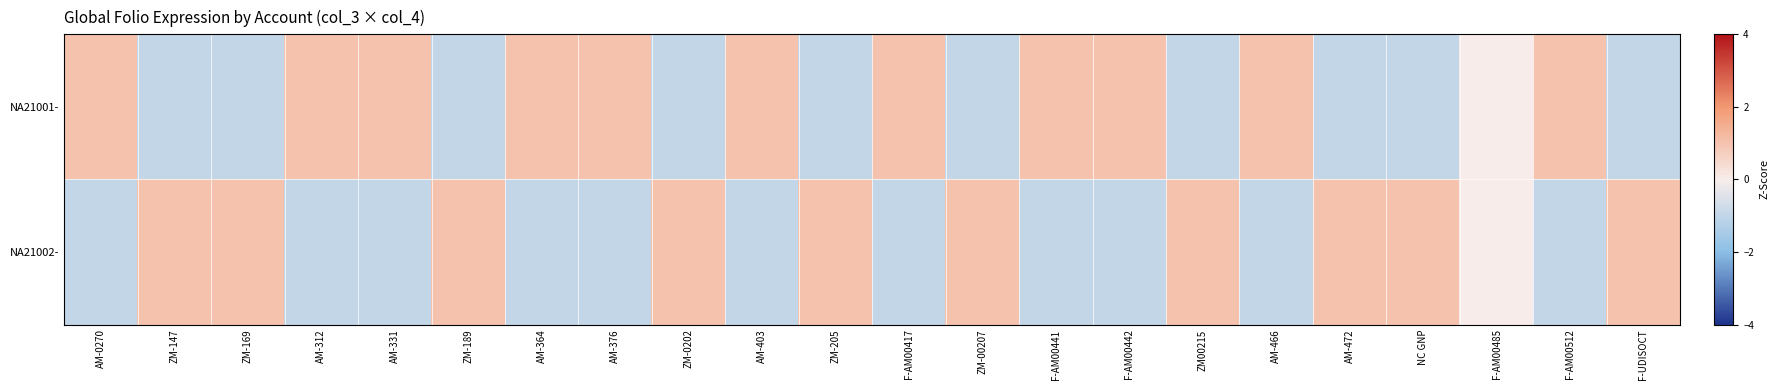

Reading left to right, list all the values displayed in this chart.

NA21001-: AM-0270=1	ZM-147=-1	ZM-169=-1	AM-312=1	AM-331=1	ZM-189=-1	AM-364=1	AM-376=1	ZM-0202=-1	AM-403=1	ZM-205=-1	F-AM00417=1	ZM-00207=-1	F-AM00441=1	F-AM00442=1	ZM00215=-1	AM-466=1	AM-472=-1	NC GNP=-1	F-AM00485=0	F-AM00512=1	F-UDISOCT=-1
NA21002-: AM-0270=-1	ZM-147=1	ZM-169=1	AM-312=-1	AM-331=-1	ZM-189=1	AM-364=-1	AM-376=-1	ZM-0202=1	AM-403=-1	ZM-205=1	F-AM00417=-1	ZM-00207=1	F-AM00441=-1	F-AM00442=-1	ZM00215=1	AM-466=-1	AM-472=1	NC GNP=1	F-AM00485=0	F-AM00512=-1	F-UDISOCT=1